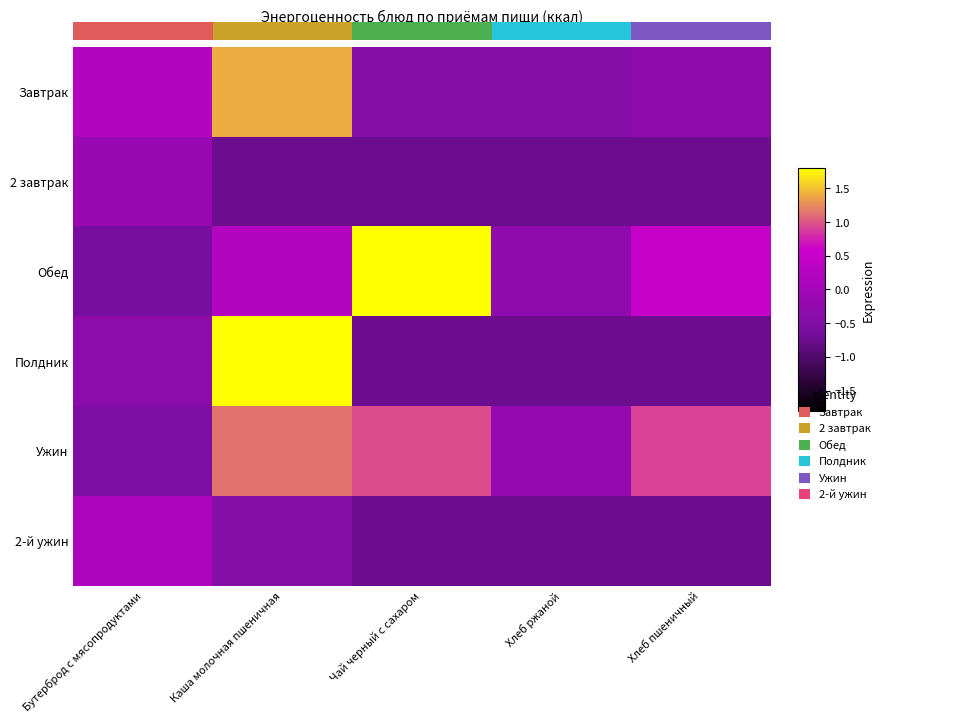

The 2-й ужин series shows -0.7 at Чай черный с сахаром. True or false?

True